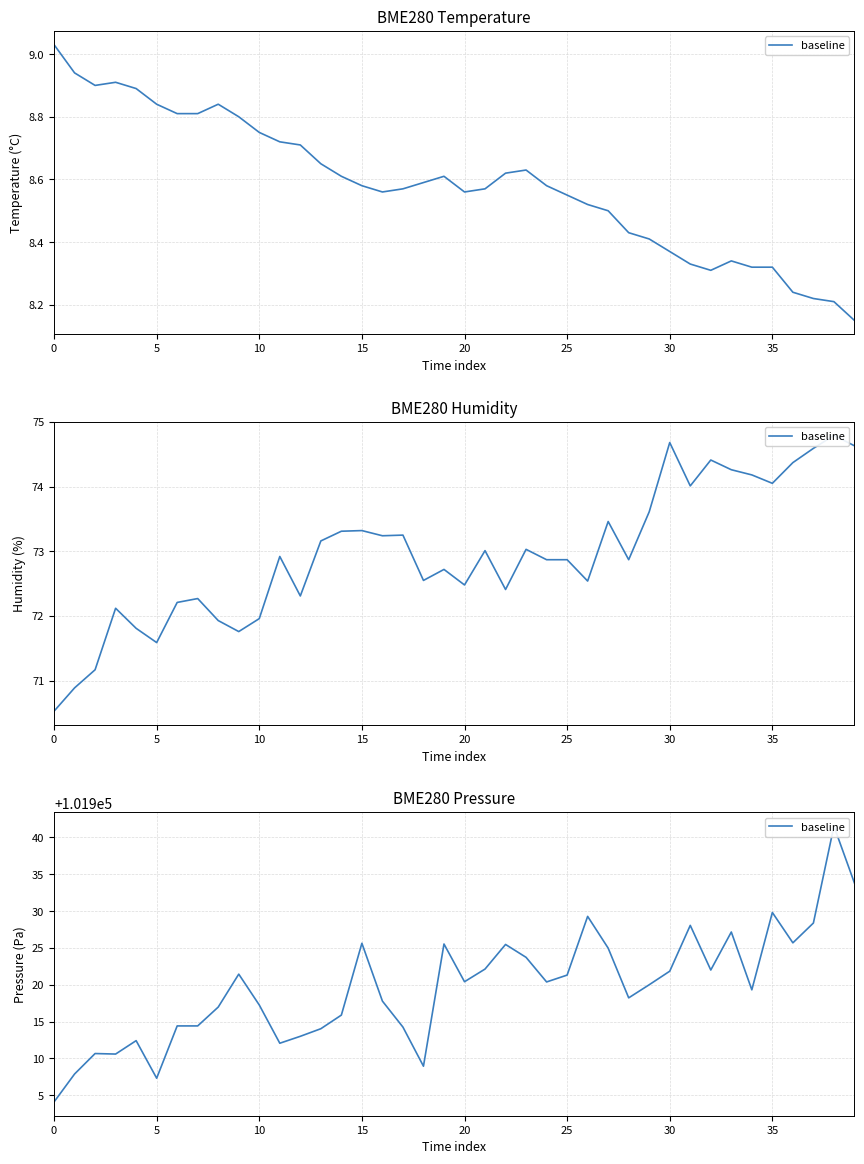

What is the value of the 17th point from the left?

101917.8